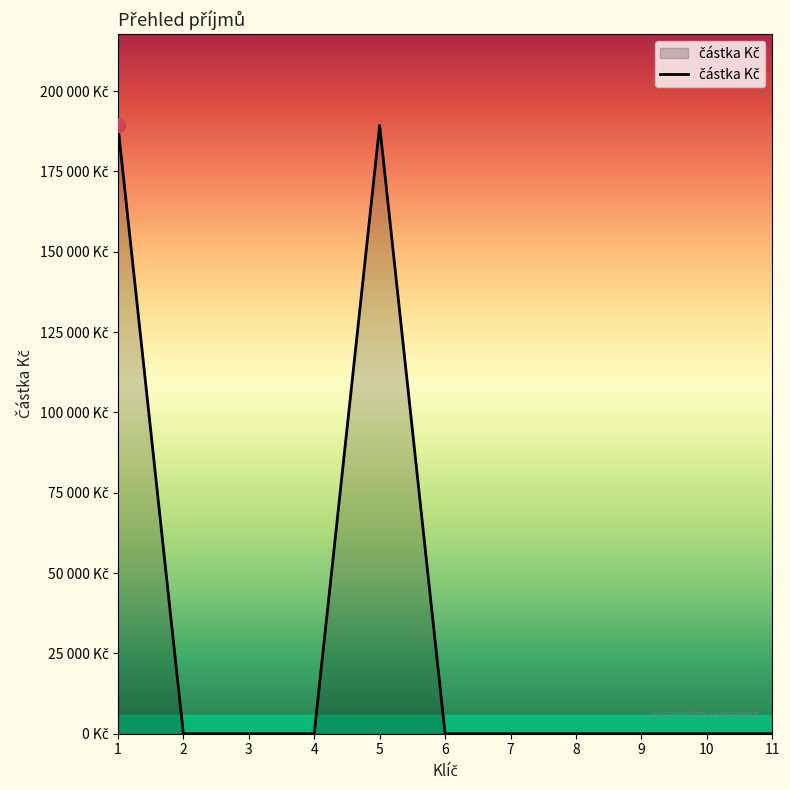

Does the chart display data point markers on the line(s)?

No